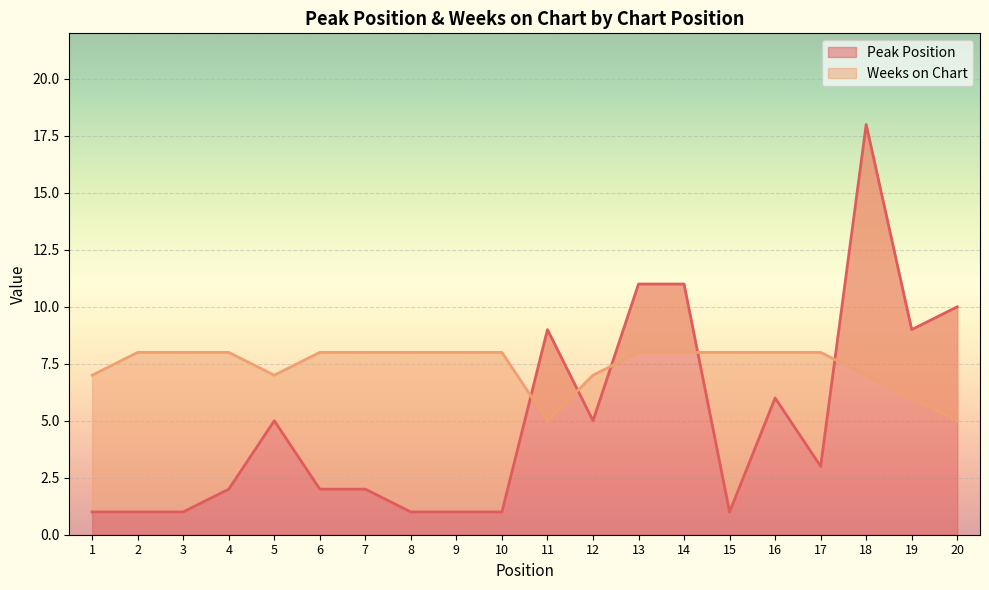

How many values in the Weeks on Chart series are below 8?

7